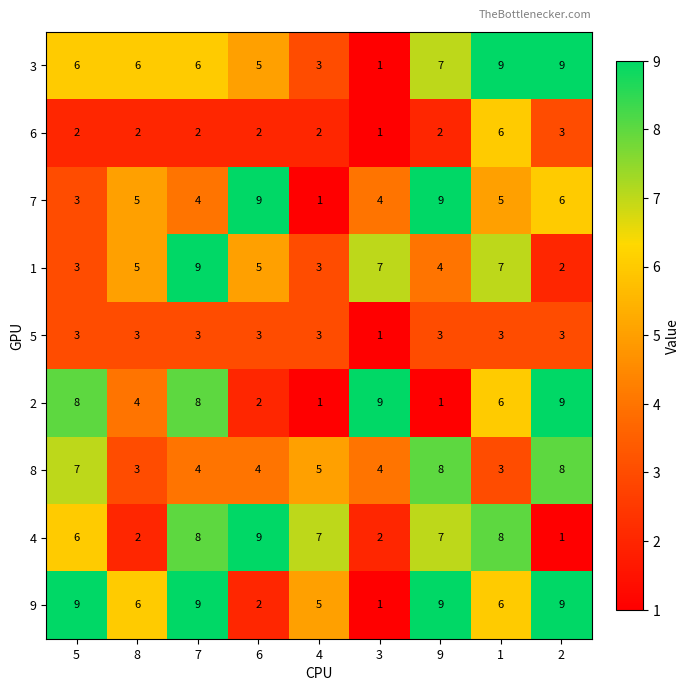

Between 7 and 9, which series saw the biggest shift?

2